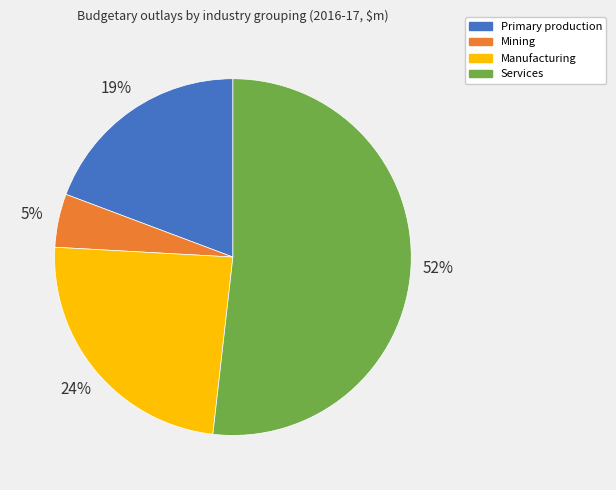

What is the smallest slice in the pie chart?

Mining